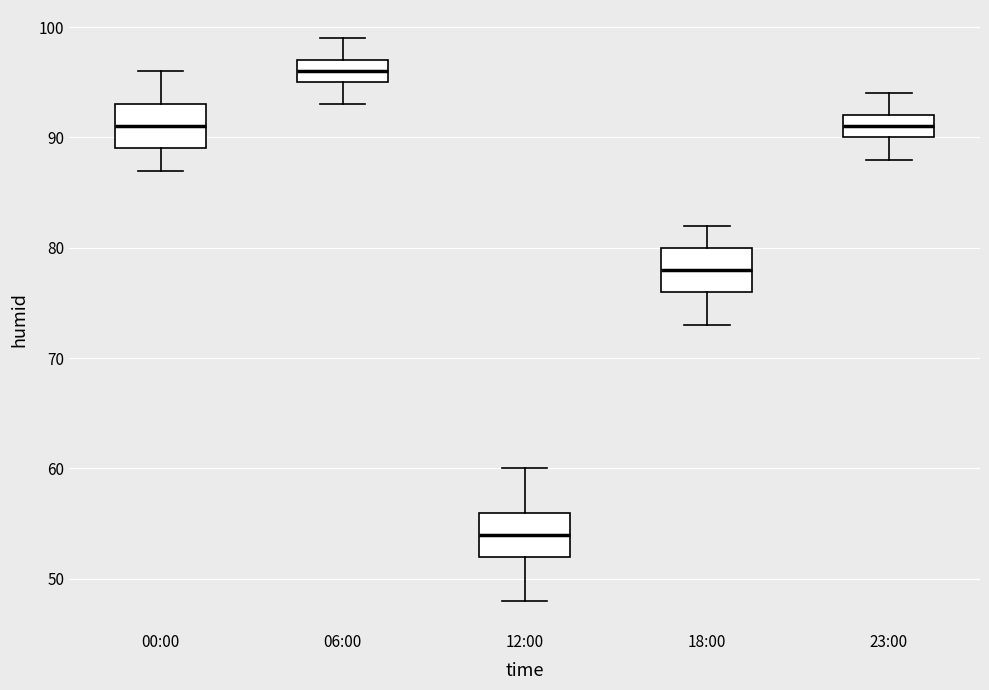

Where is the upper edge of the box for 00:00 on the y-axis? The values are not printed on the chart, so give them approximately, as read against the axis.

93